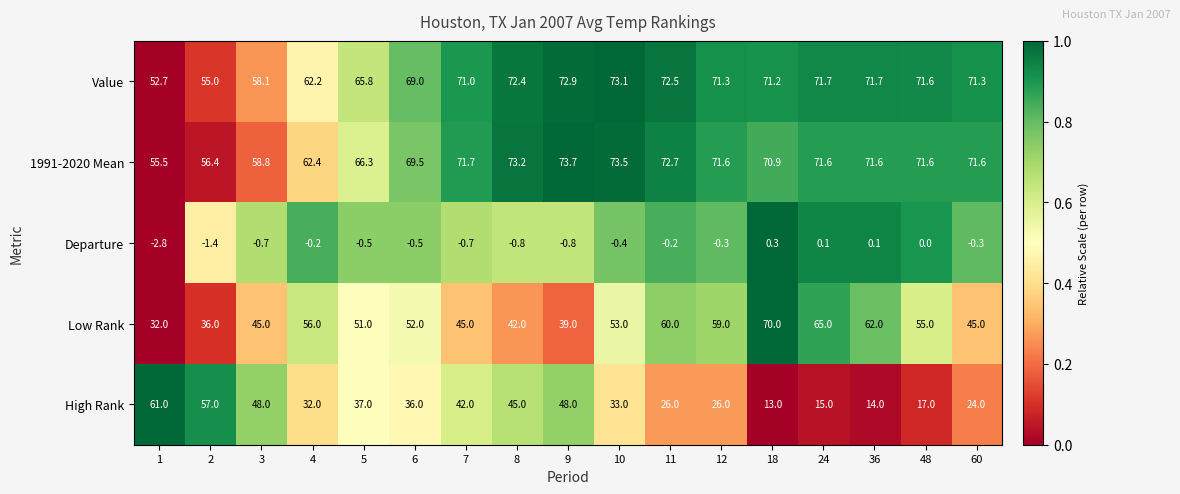

List the series in order of their peak value, lowest first.

Departure, High Rank, Low Rank, Value, 1991-2020 Mean